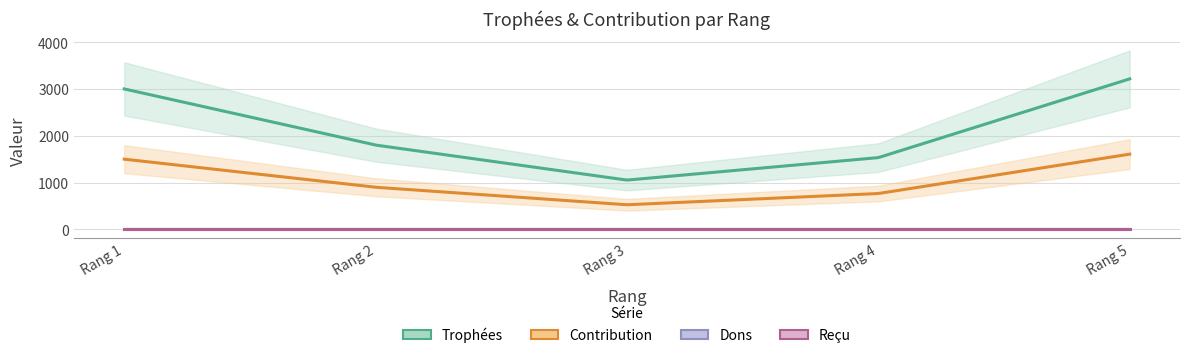

How many values in the Trophées series are below 1801?

2